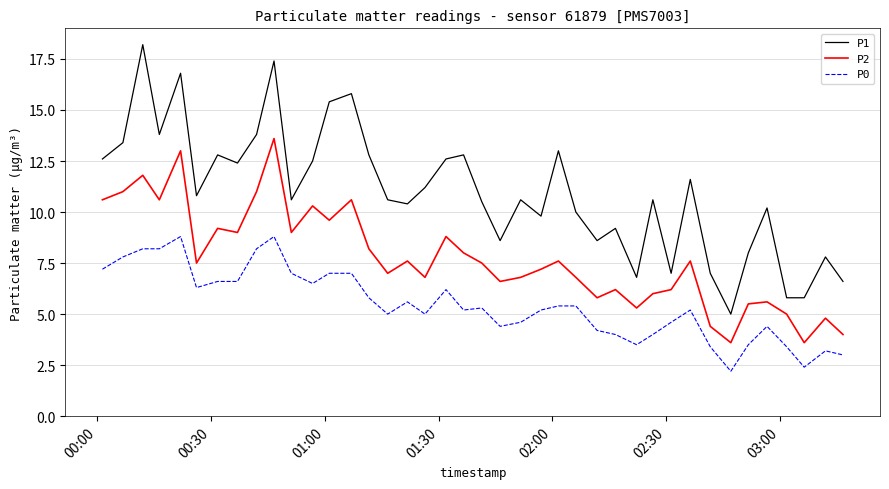

List the series in order of their peak value, highest first.

P1, P2, P0